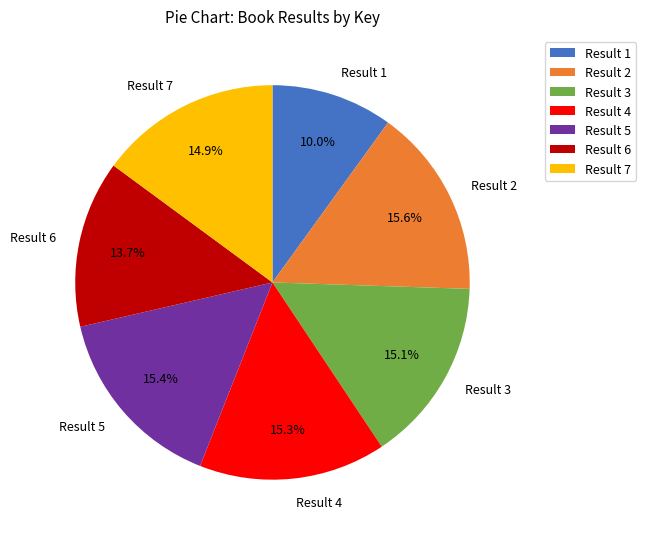

Which slice is the smallest?

Result 1